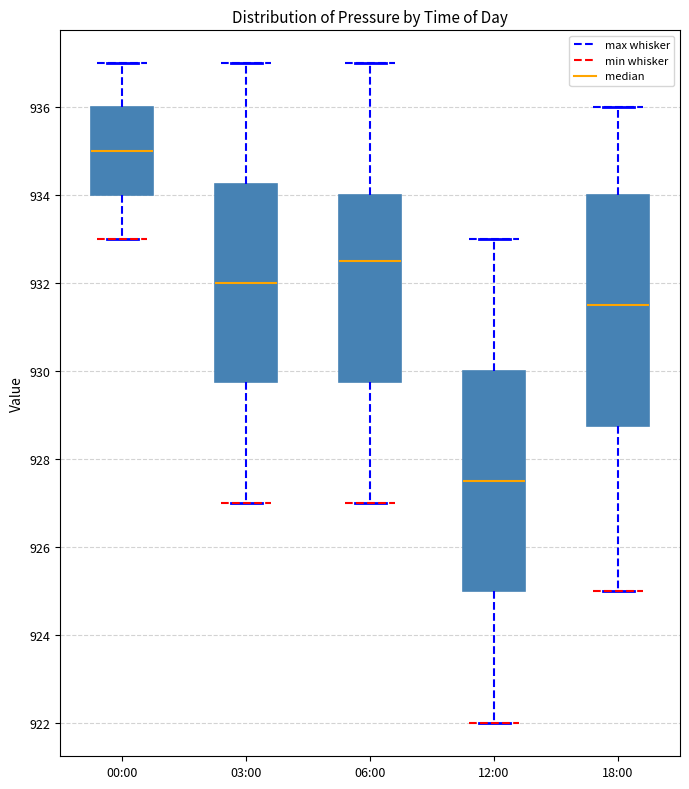

Comparing the boxes themselves (not the whiskers), which one is the tallest?

18:00